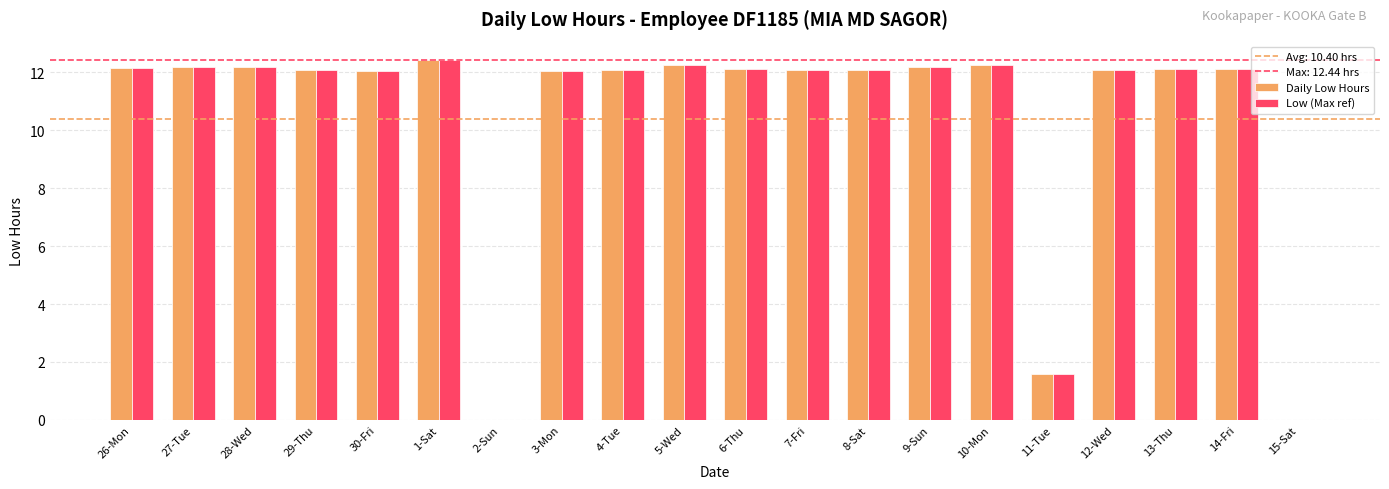

Where does the Daily Low Hours series first go above 12?

26-Mon